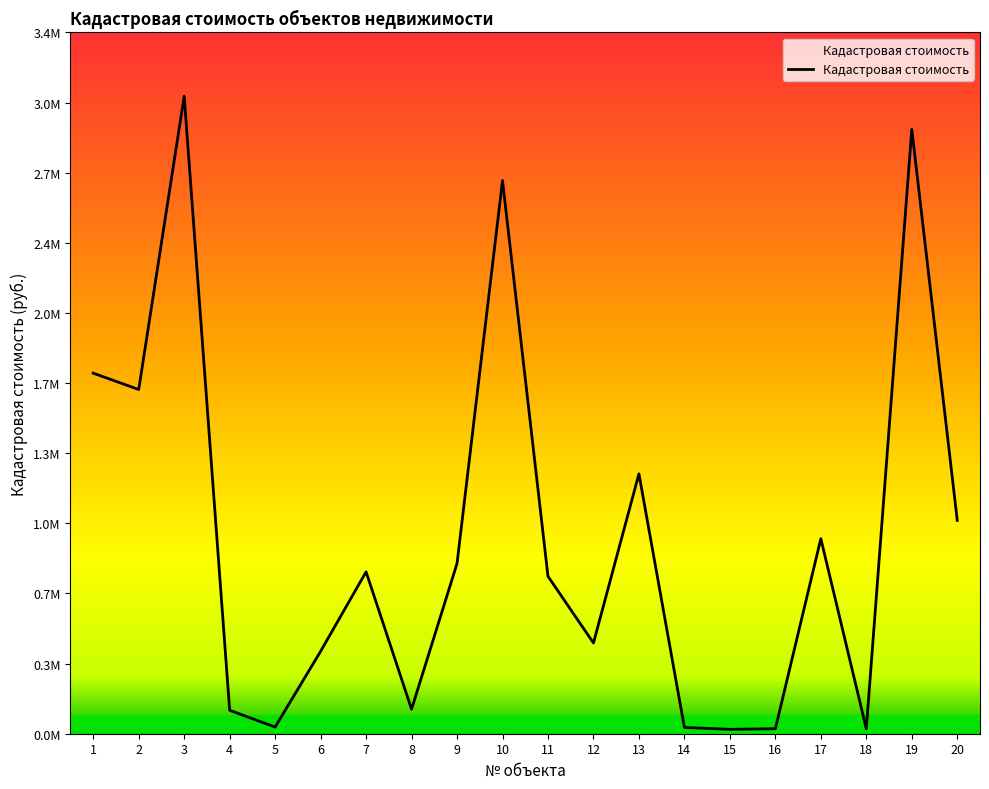

Is this an area chart (filled region under the line)?

Yes